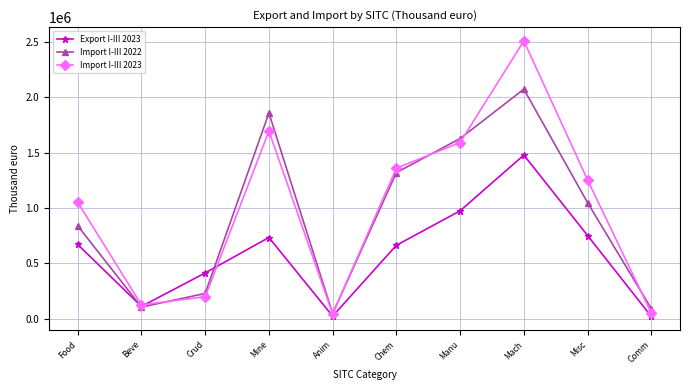

The Export I-III 2023 series shows 1477998 at Mach. True or false?

True